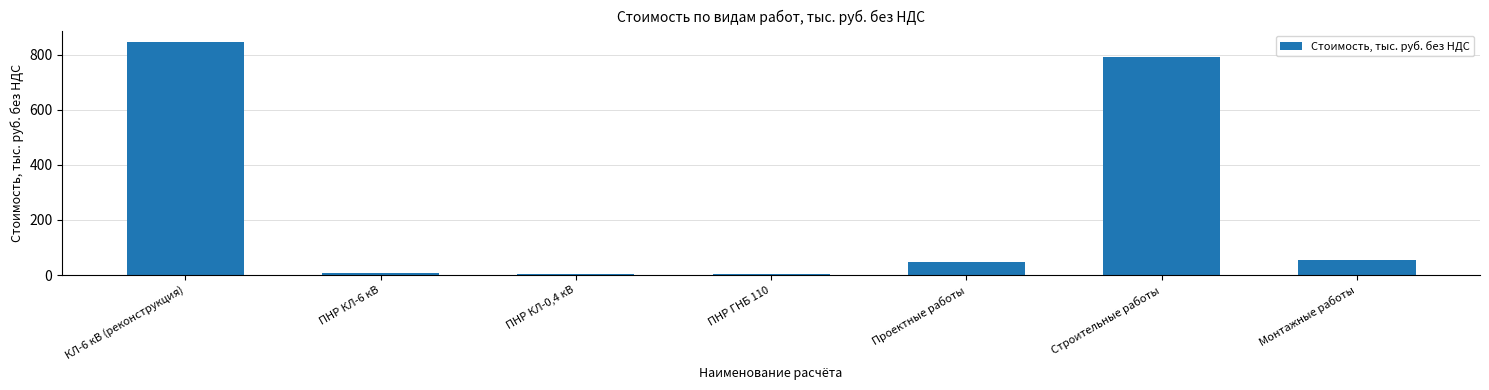

The value at Проектные работы is 48.7. True or false?

True